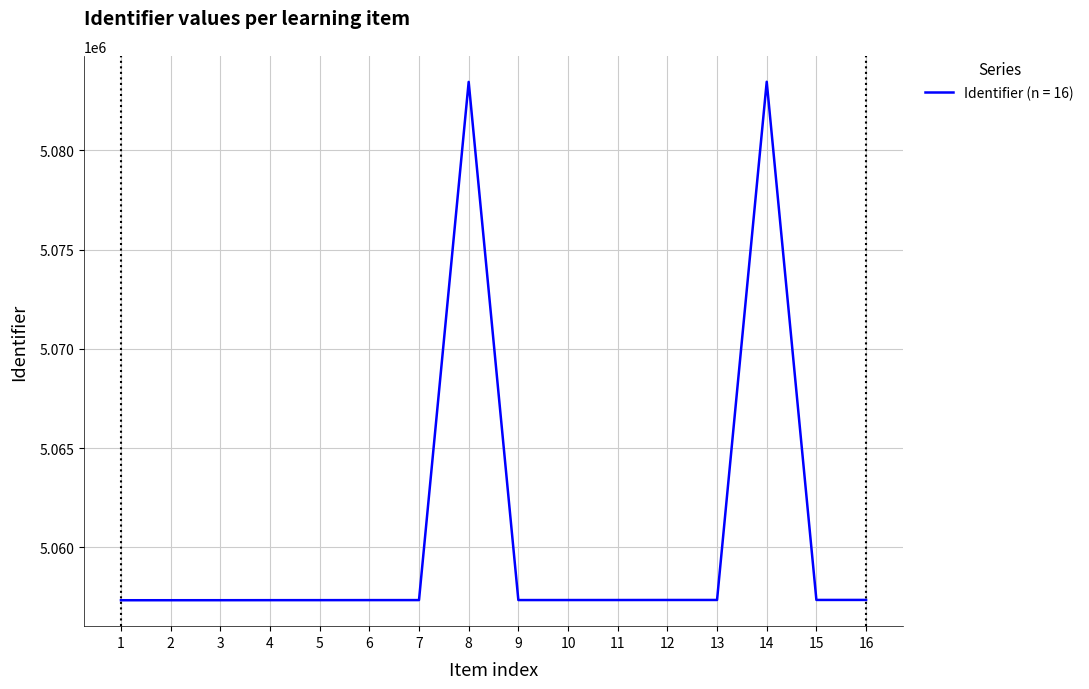

What is the greatest value displayed?

5083462